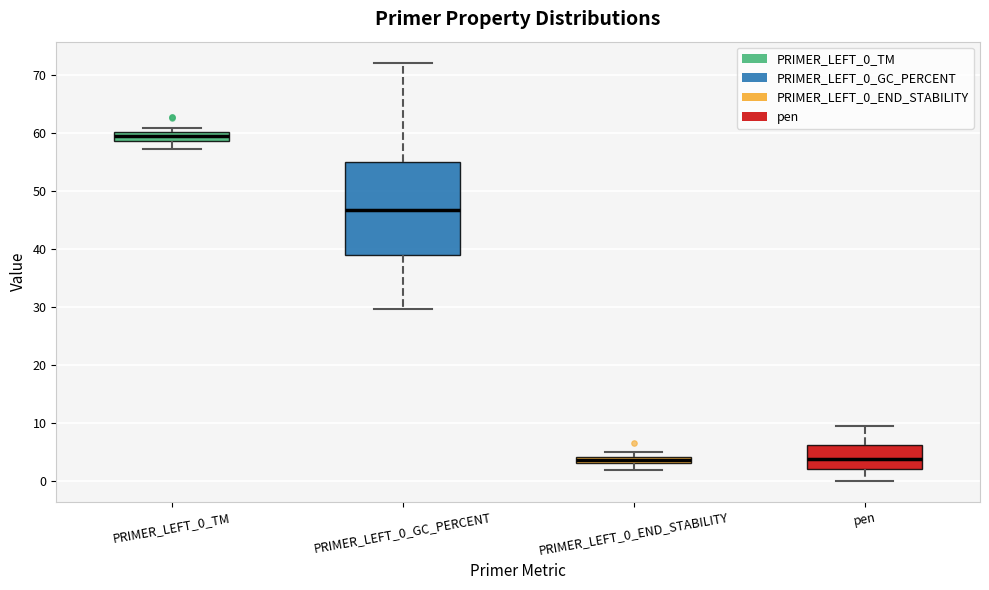

Comparing the boxes themselves (not the whiskers), which one is the tallest?

PRIMER_LEFT_0_GC_PERCENT